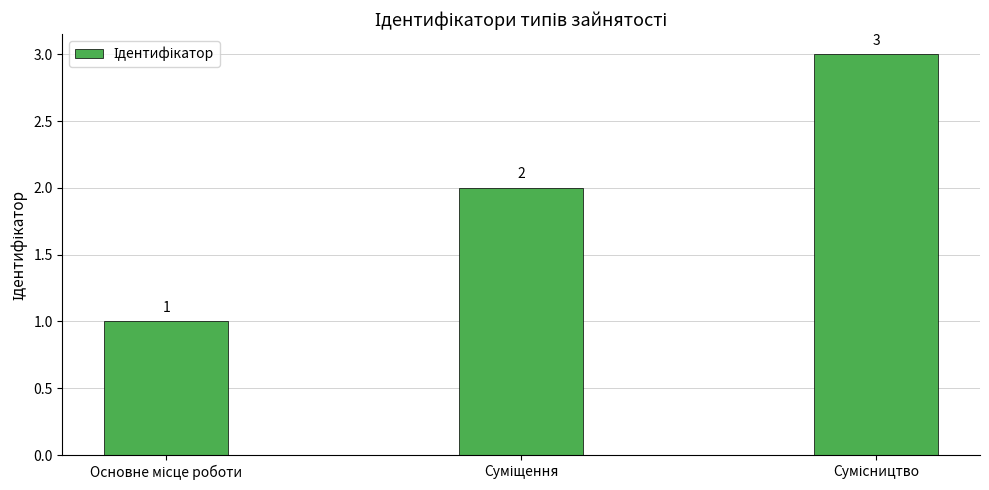

What is the value of the 3rd bar from the left?

3